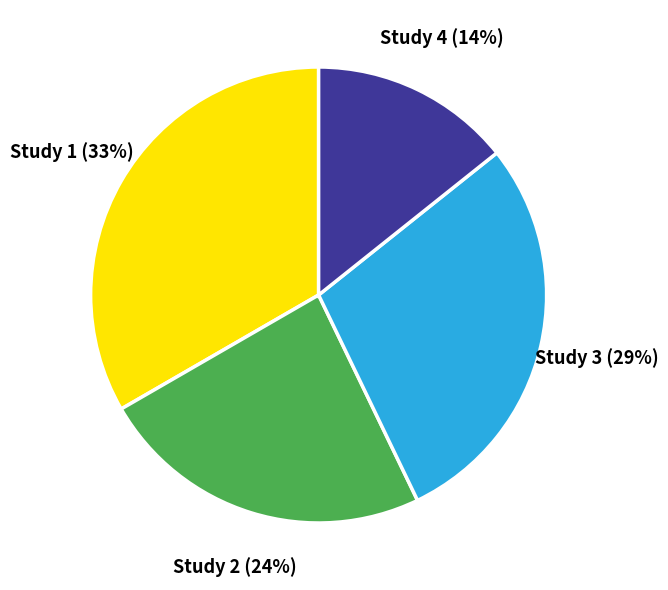

To the nearest percent, what portion does Study 1 represent?

33%